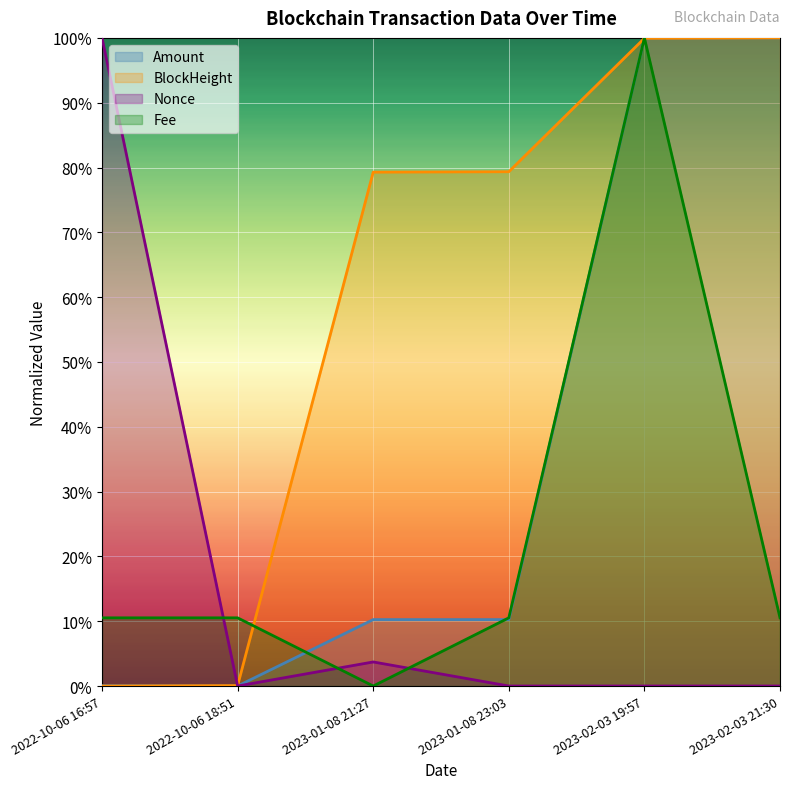

At which category does the chart reach its minimum across all series?

2022-10-06 18:51